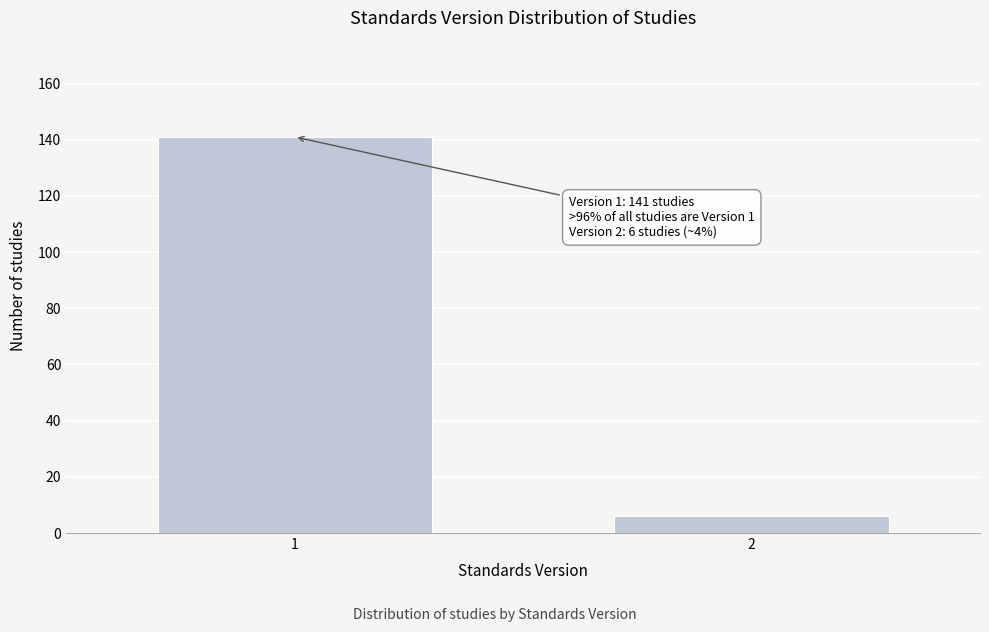

Reading right to left, what are all the values shown in this chart?

2=6	1=141